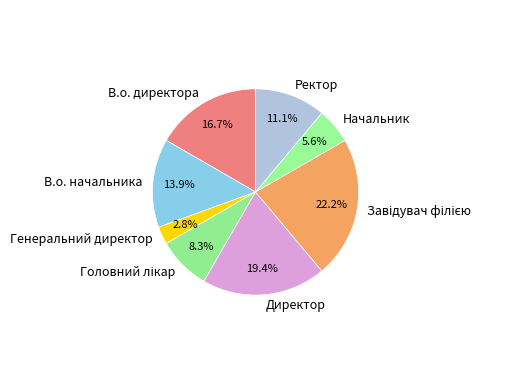

How many segments does this pie chart have?

8